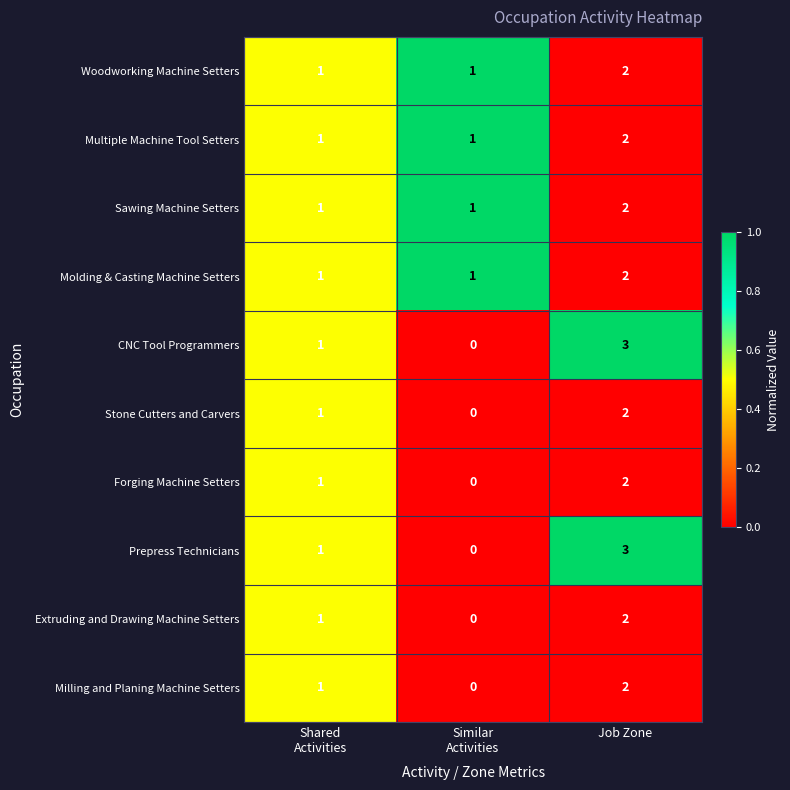

Which category has the highest value in the Woodworking Machine Setters series?

Job Zone